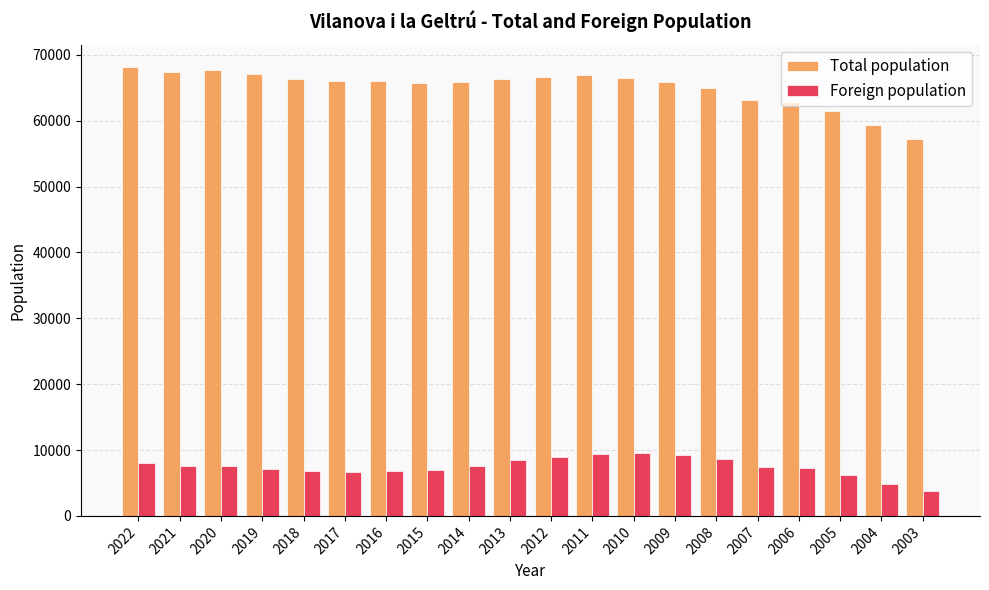

Is the value of Foreign population at 2012 greater than the value of Total population at 2005?

No